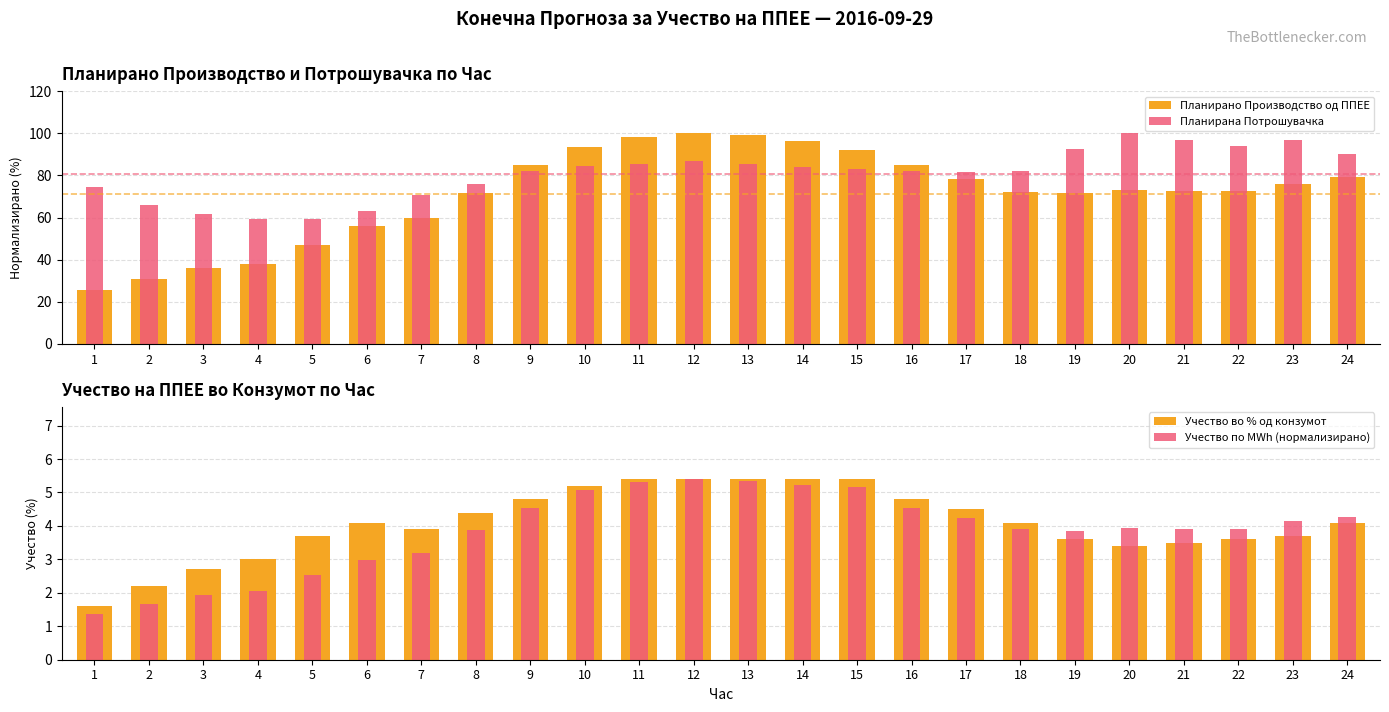

At how many categories does at least one series exceed 87?

12